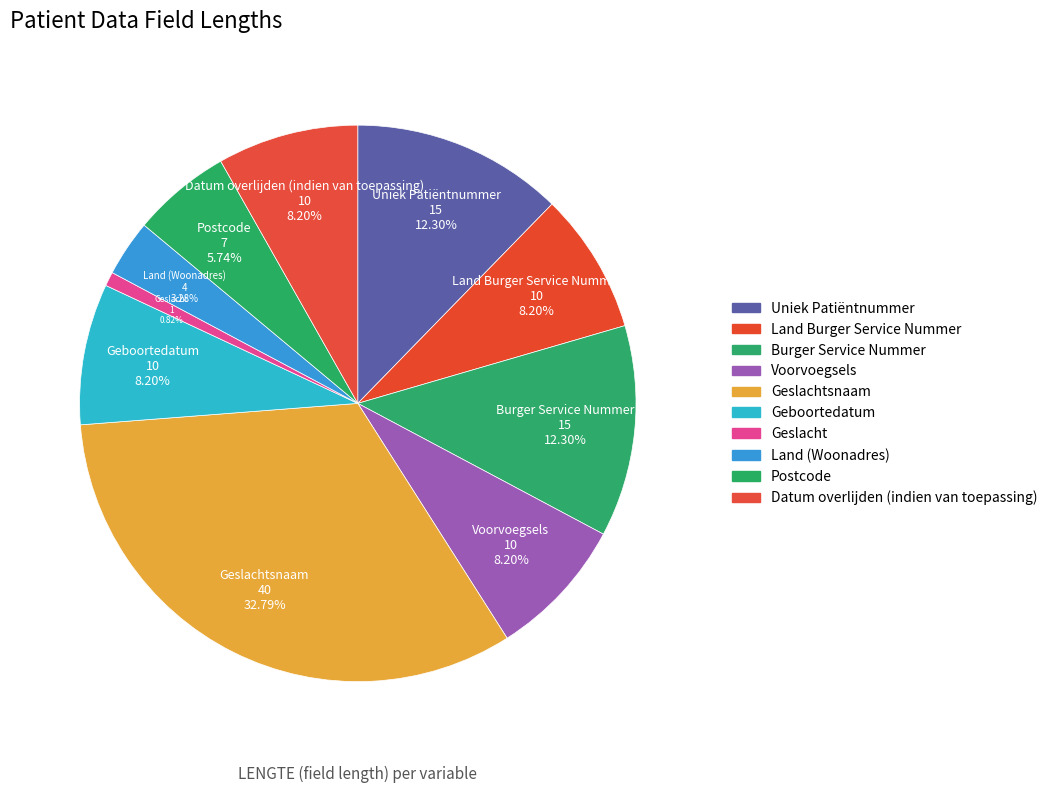

How many slices are in this pie chart?

10